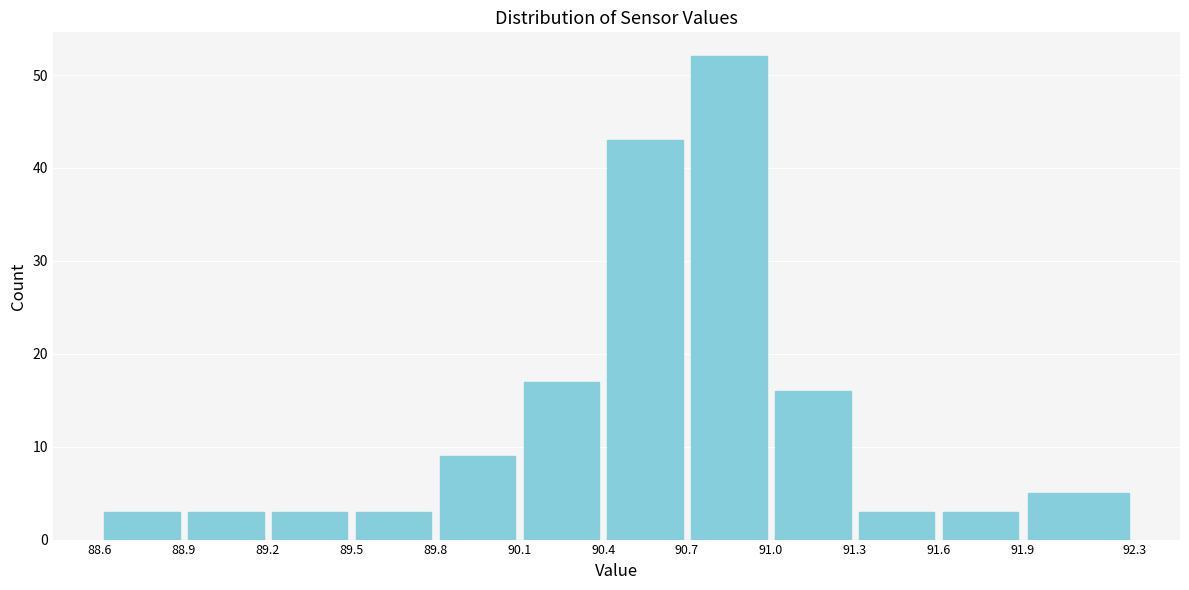

Reading left to right, transcribe this chart: for each bar, give the range it covers on the x-axis and its height. The values are not printed on the chart, so give them approximately, as read against the axis.

88.6 to 88.9: 3
88.9 to 89.2: 3
89.2 to 89.5: 3
89.5 to 89.8: 3
89.8 to 90.1: 9
90.1 to 90.4: 17
90.4 to 90.7: 43
90.7 to 91.0: 52
91.0 to 91.3: 16
91.3 to 91.6: 3
91.6 to 91.9: 3
91.9 to 92.3: 5